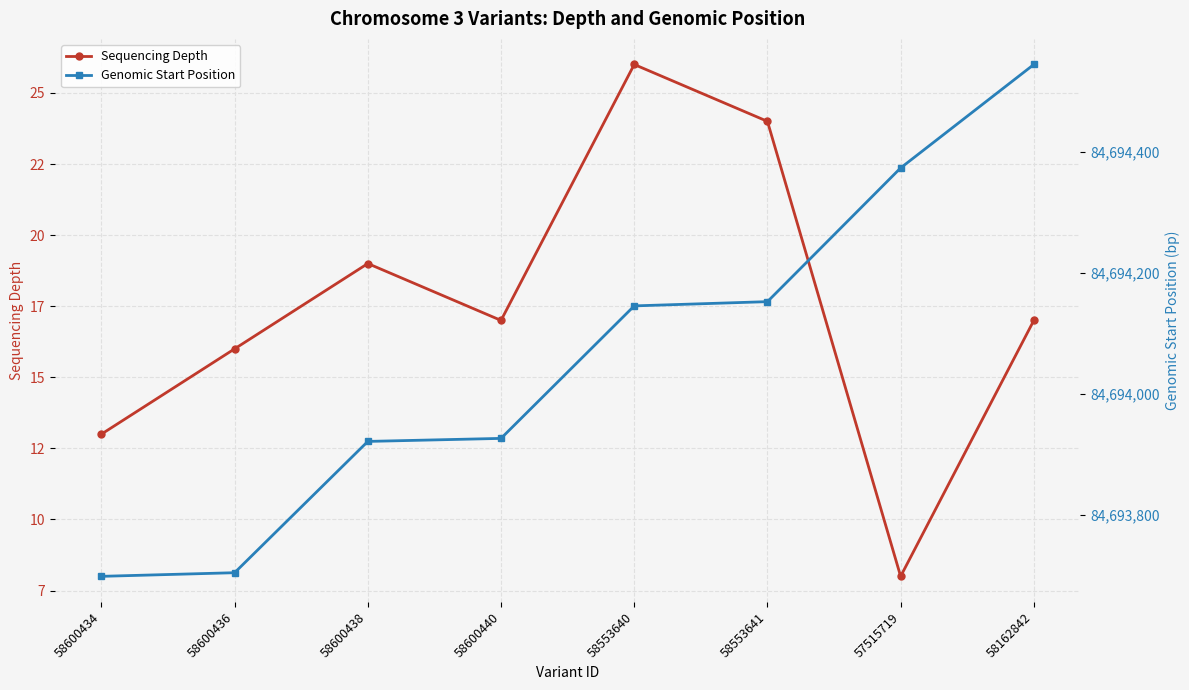

What is the spread (max minus min) of values at 58162842?

84694527